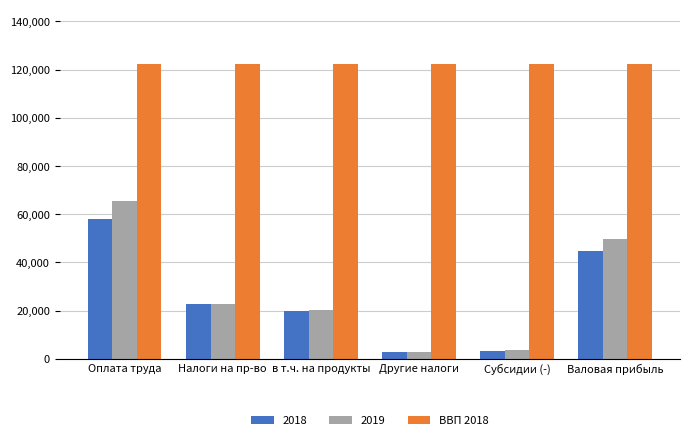

What is the label of the 1st bar from the right?

Валовая прибыль